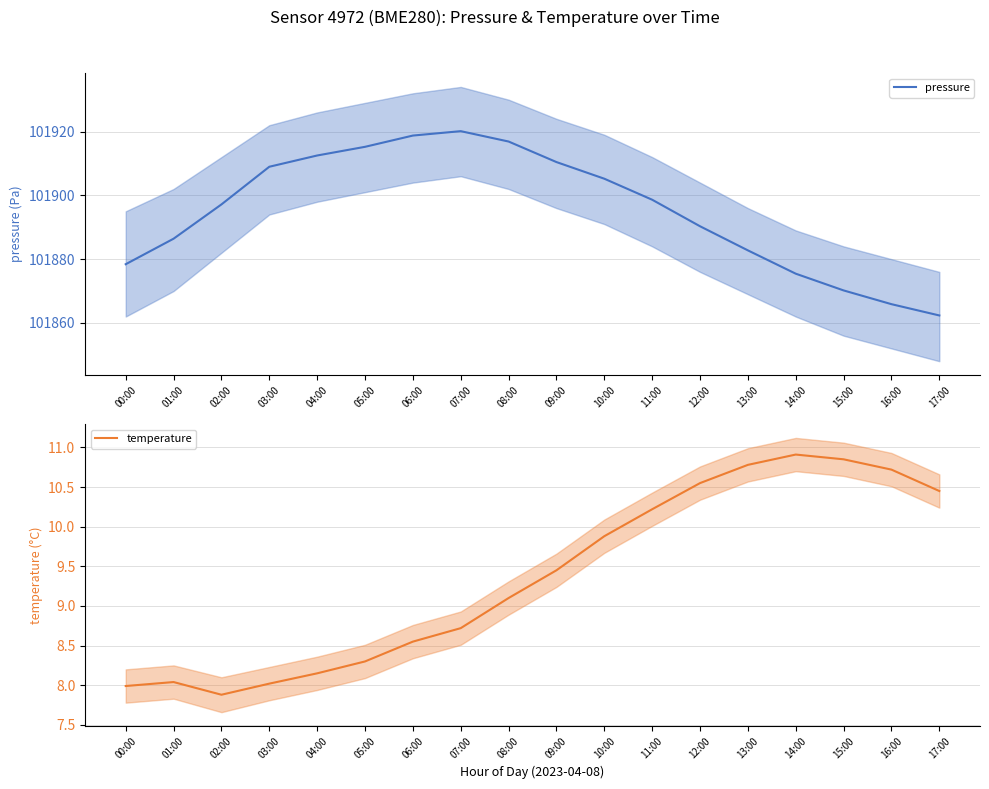

Which series has the largest total across all categories?

pressure